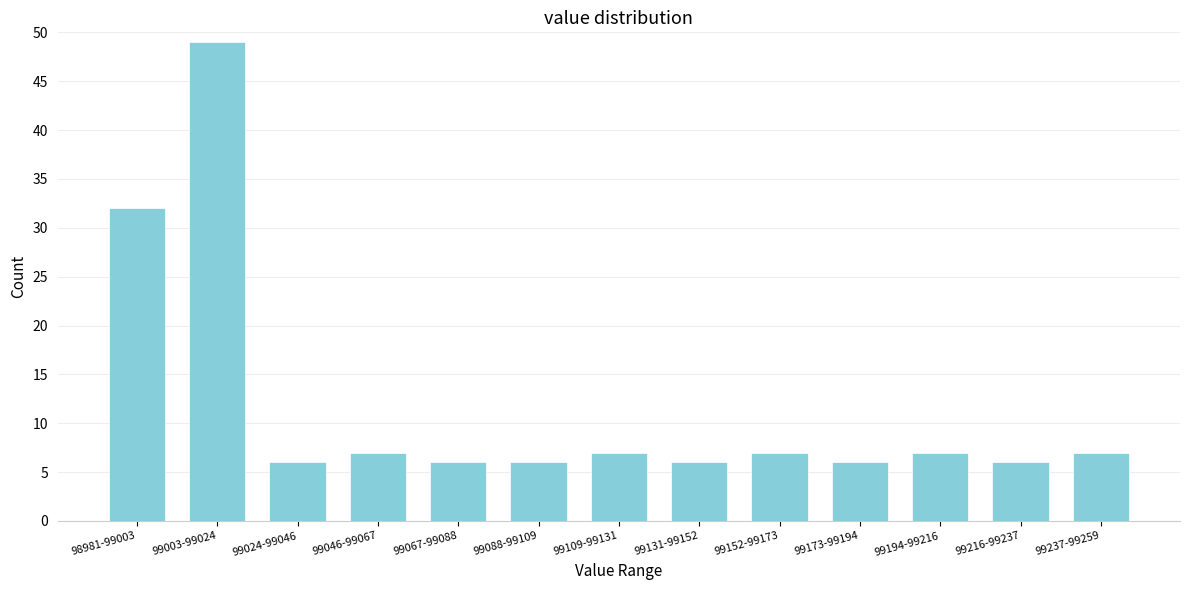

Reading right to left, list all the values displayed in this chart.

99237-99259=7	99216-99237=6	99194-99216=7	99173-99194=6	99152-99173=7	99131-99152=6	99109-99131=7	99088-99109=6	99067-99088=6	99046-99067=7	99024-99046=6	99003-99024=49	98981-99003=32